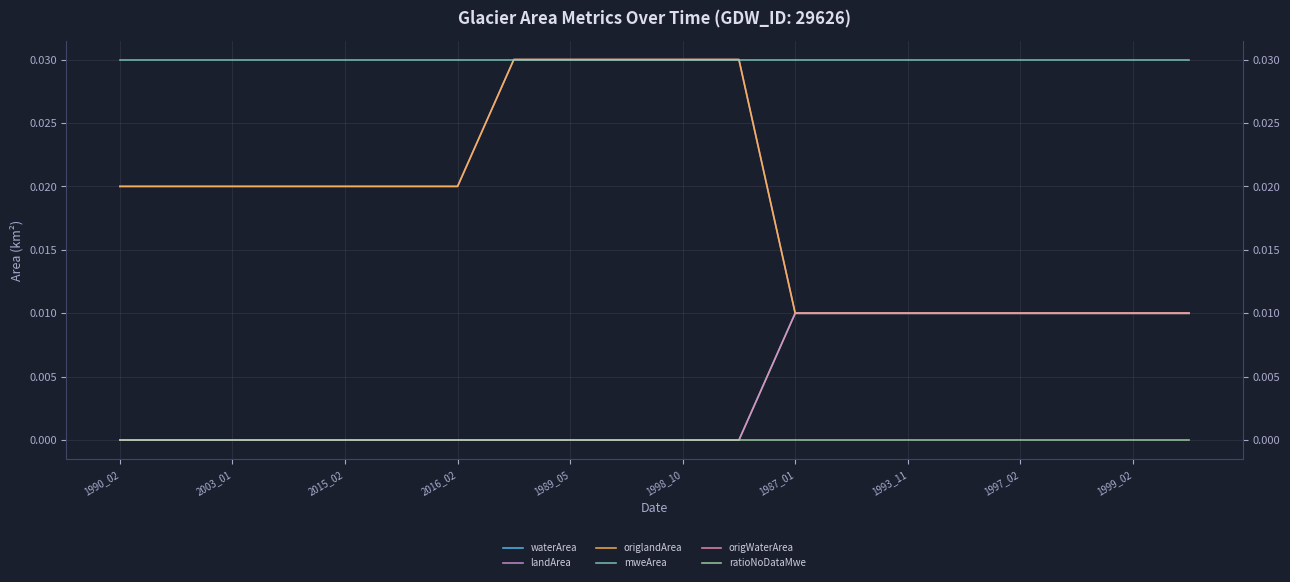

Which series changed the most between 2016_02 and 1989_05?

waterArea